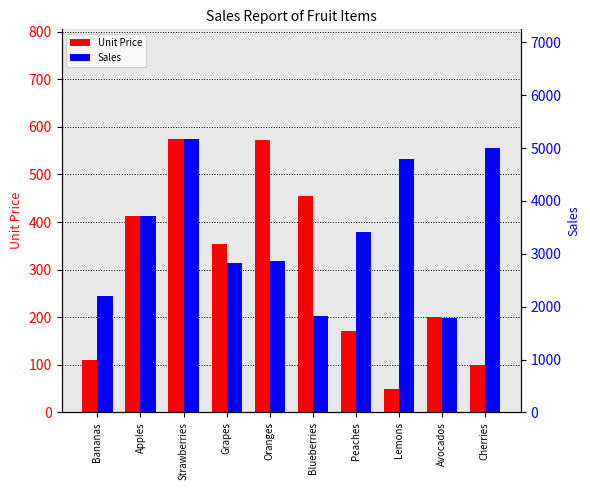

How many bars are there in total?

20